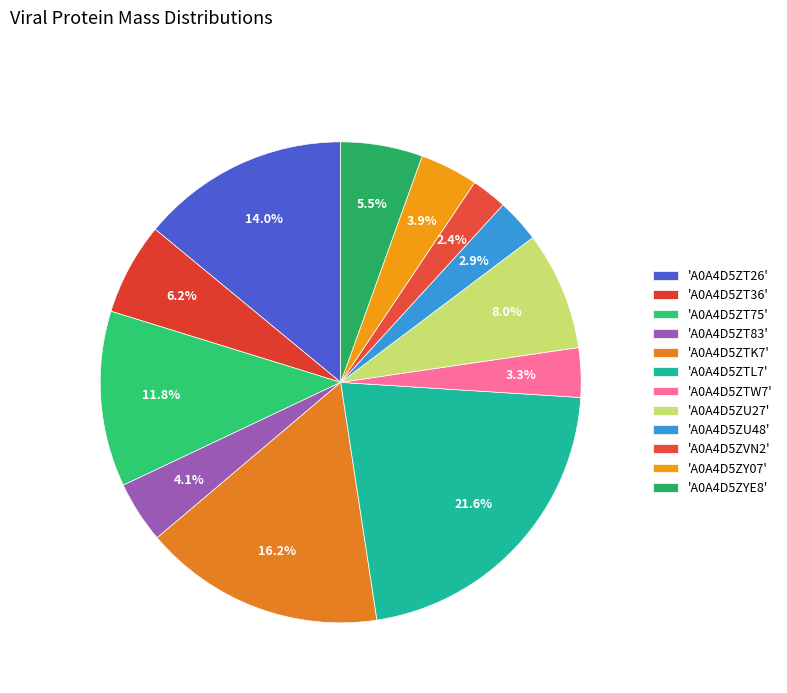

How many segments does this pie chart have?

12